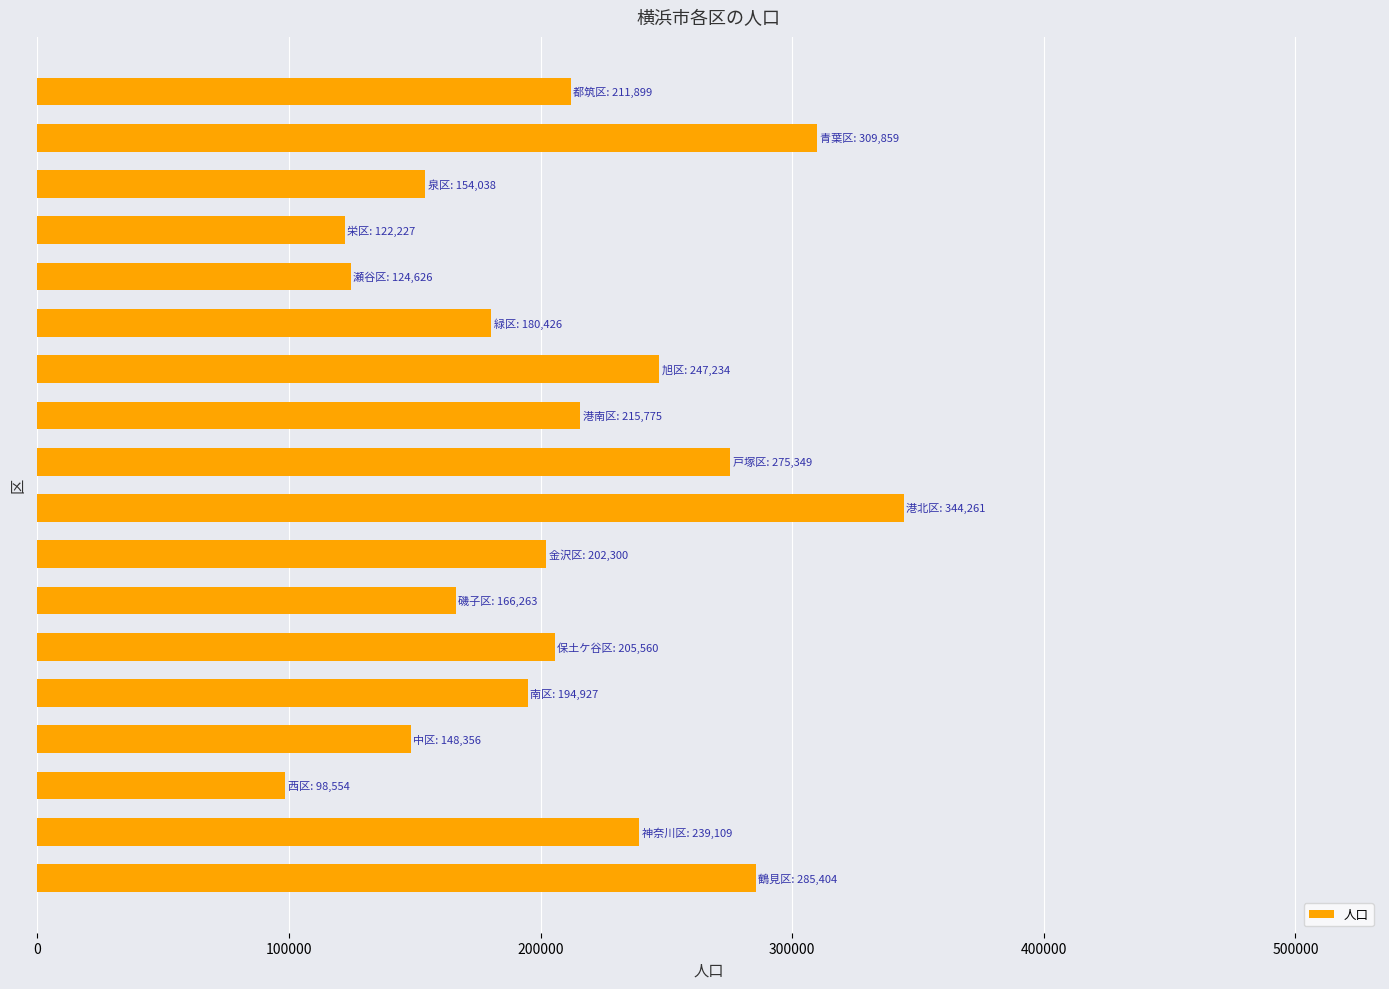

What is the minimum value shown in the chart?

98554